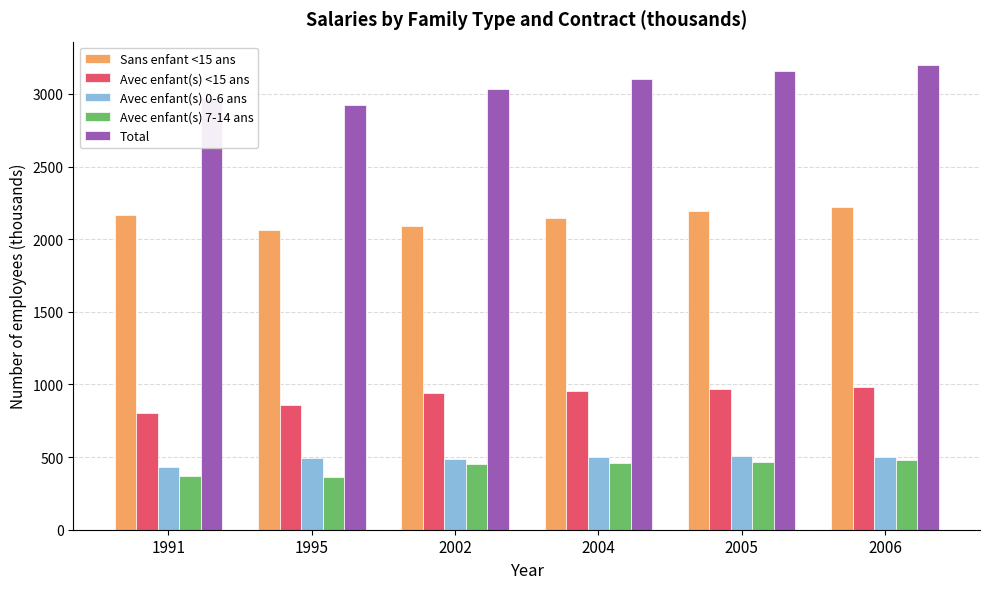

What are all the series names shown in the legend?

Sans enfant <15 ans, Avec enfant(s) <15 ans, Avec enfant(s) 0-6 ans, Avec enfant(s) 7-14 ans, Total